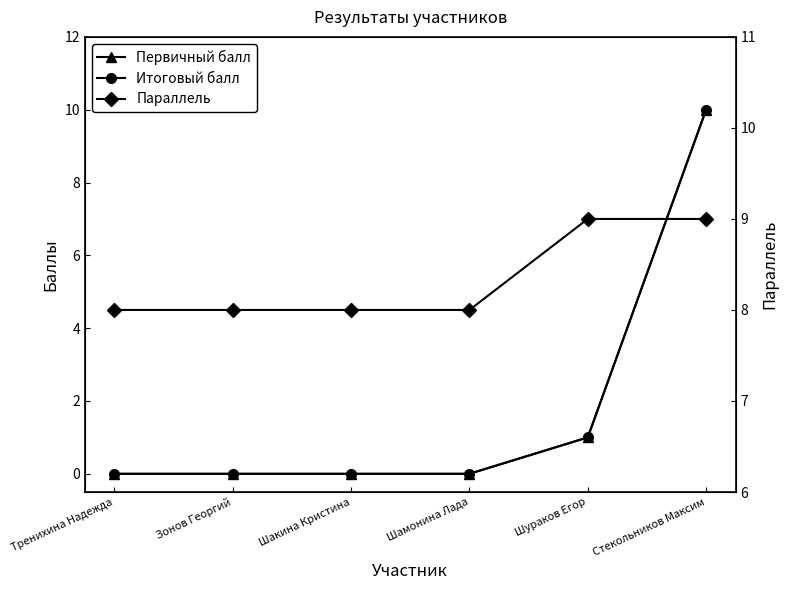

At which category does the chart reach its peak across all series?

Стекольников Максим